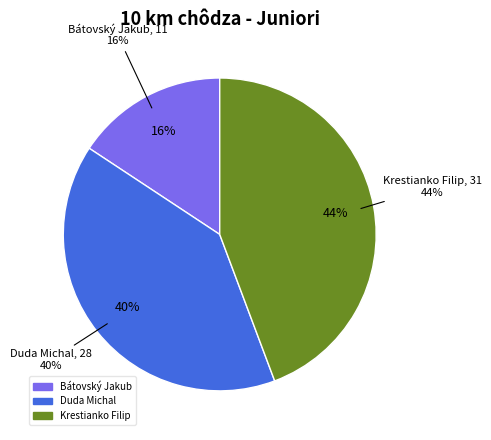

What percentage do Duda Michal and Krestianko Filip together represent?

84.3%